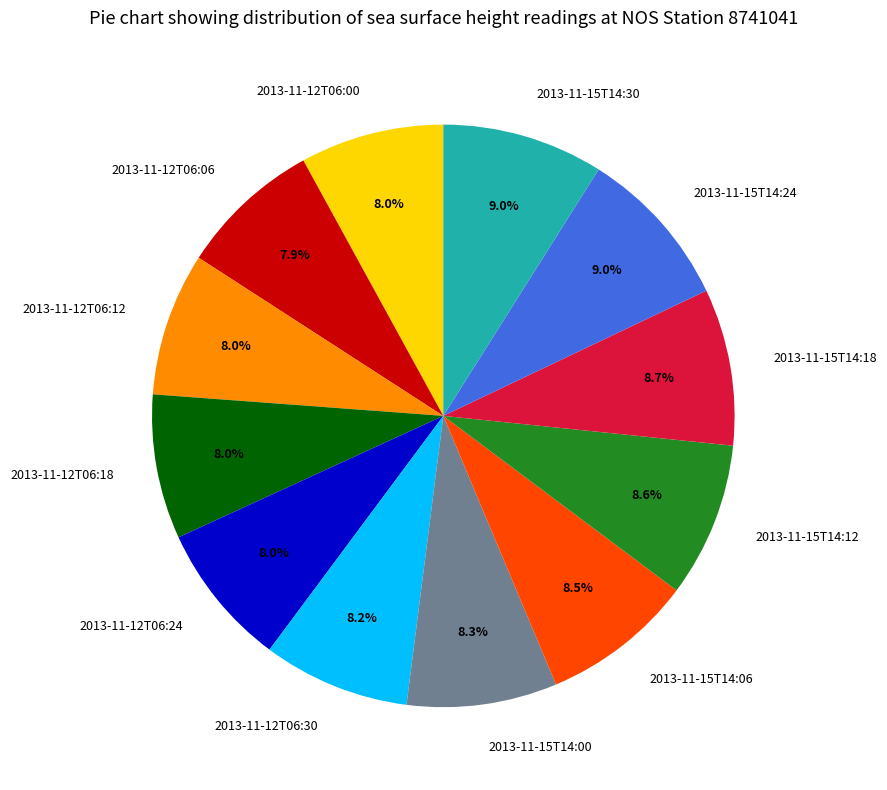

Is 2013-11-12T06:30 the majority of the pie?

No